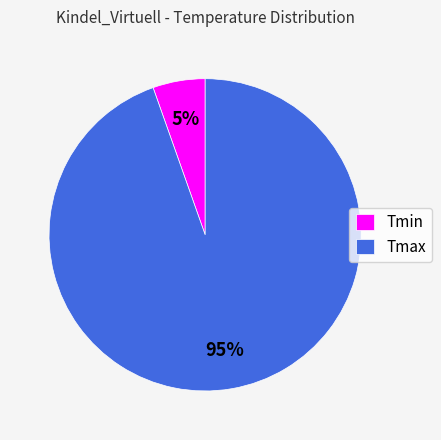

Which category has the smallest portion of the pie?

Tmin